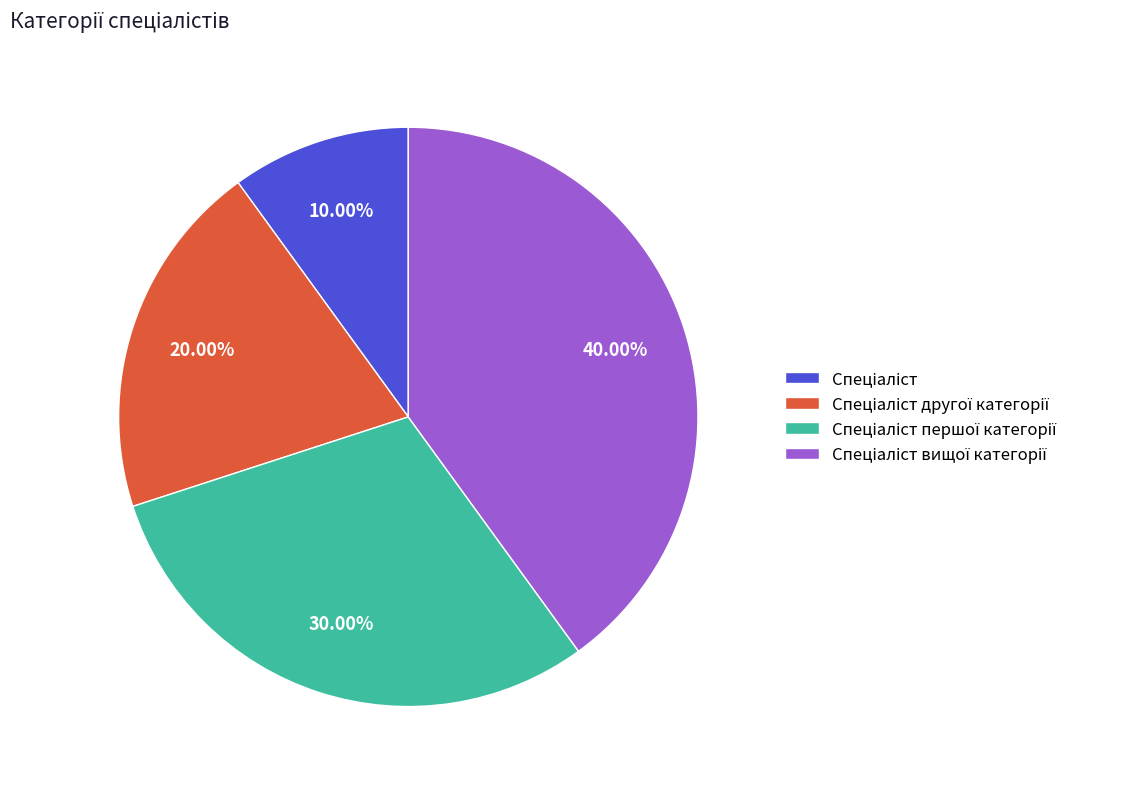

Is there a majority slice in this chart?

No